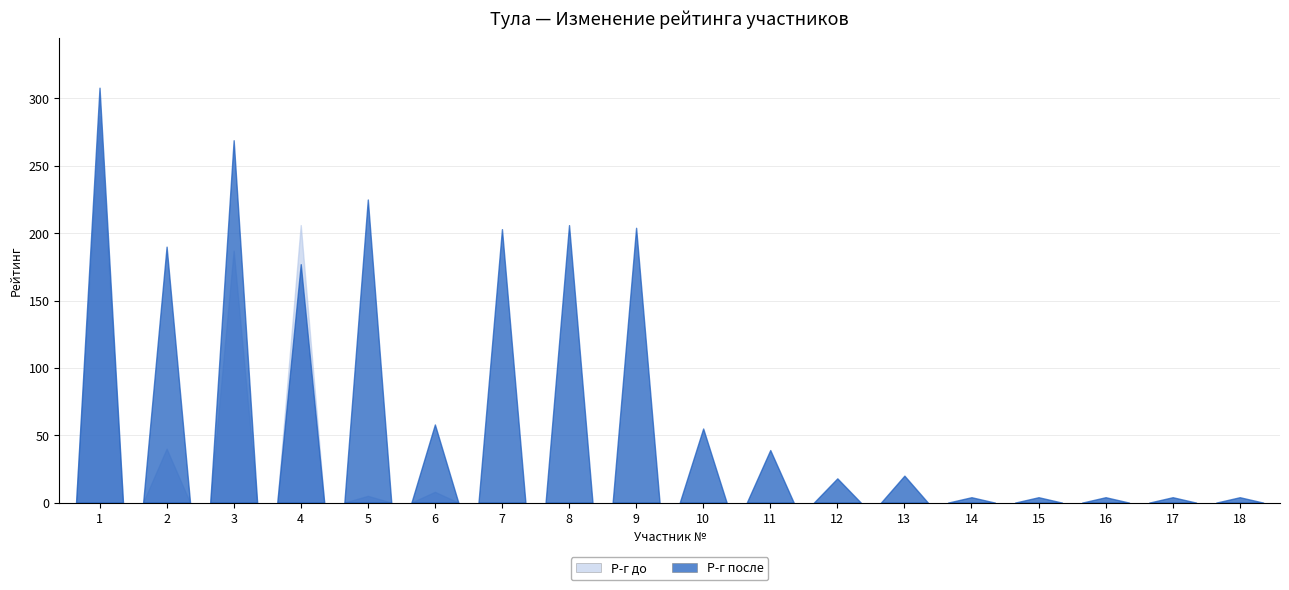

How many interior local valleys does the Р-г до series have?

2